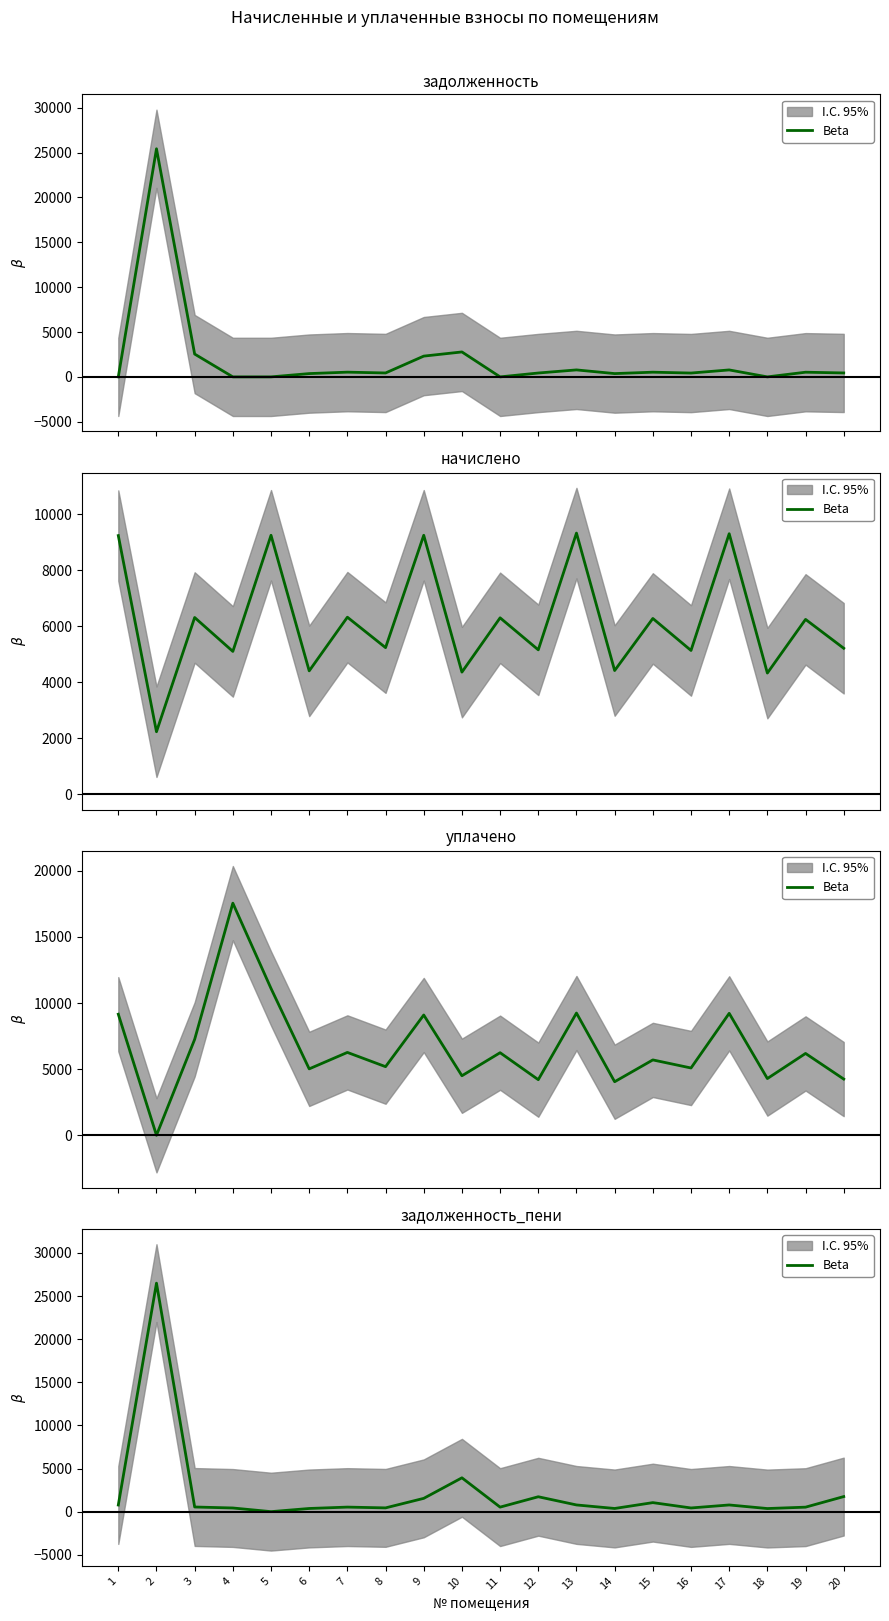

Rank the categories by value from lowest to highest.

5, 18, 6, 14, 4, 16, 8, 19, 11, 7, 3, 1, 17, 13, 15, 9, 12, 20, 10, 2